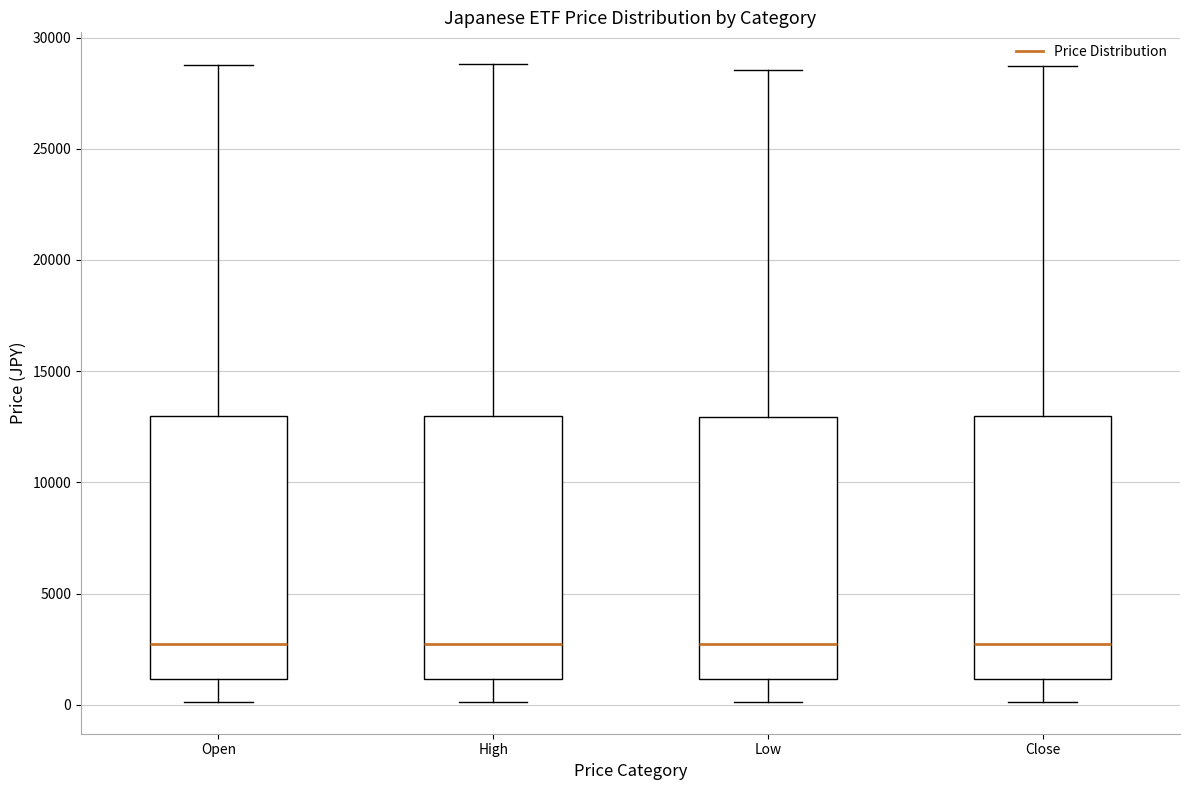

Where is the lower edge of the box for High on the y-axis? The values are not printed on the chart, so give them approximately, as read against the axis.

1000